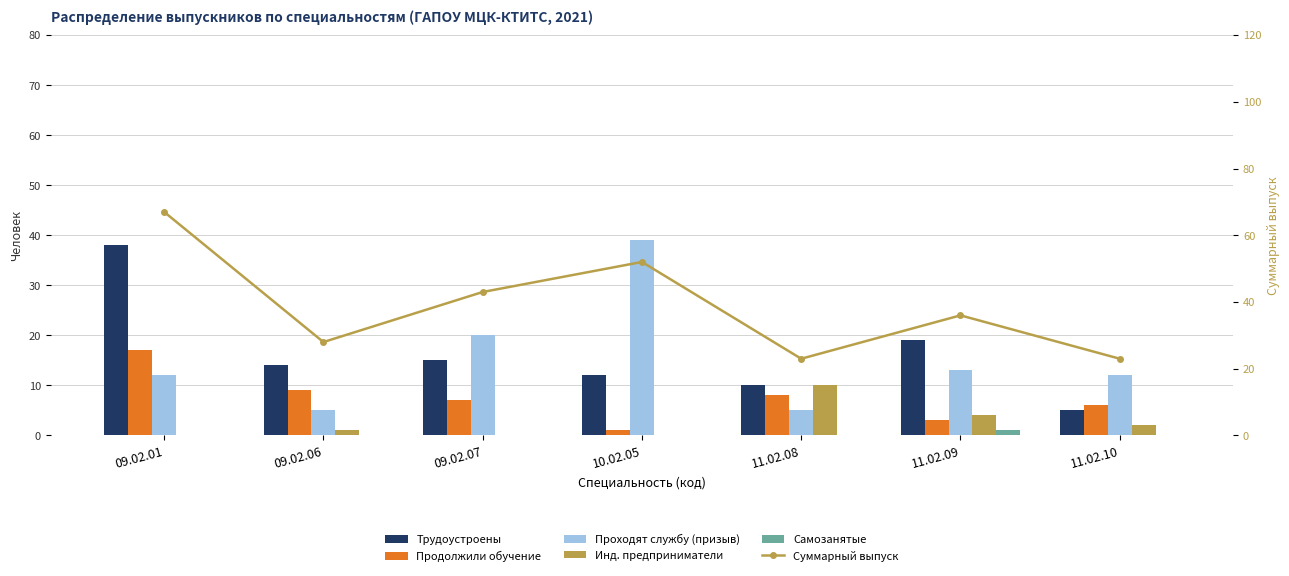

True or false: Суммарный выпуск has a value of 71 at 10.02.05.

False